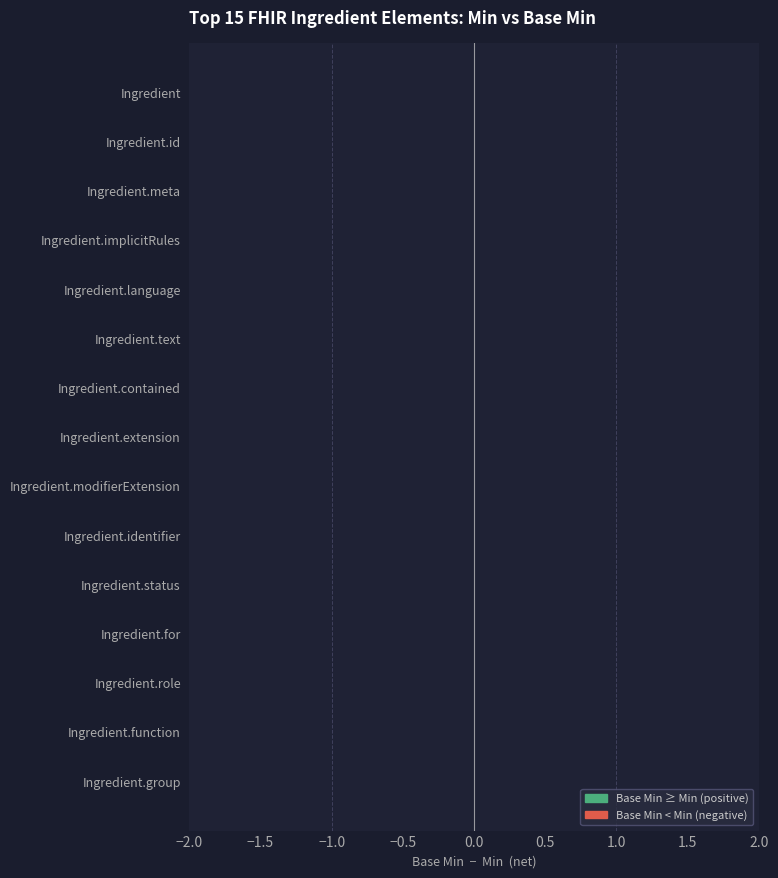

What is the sum of all Min values?

2